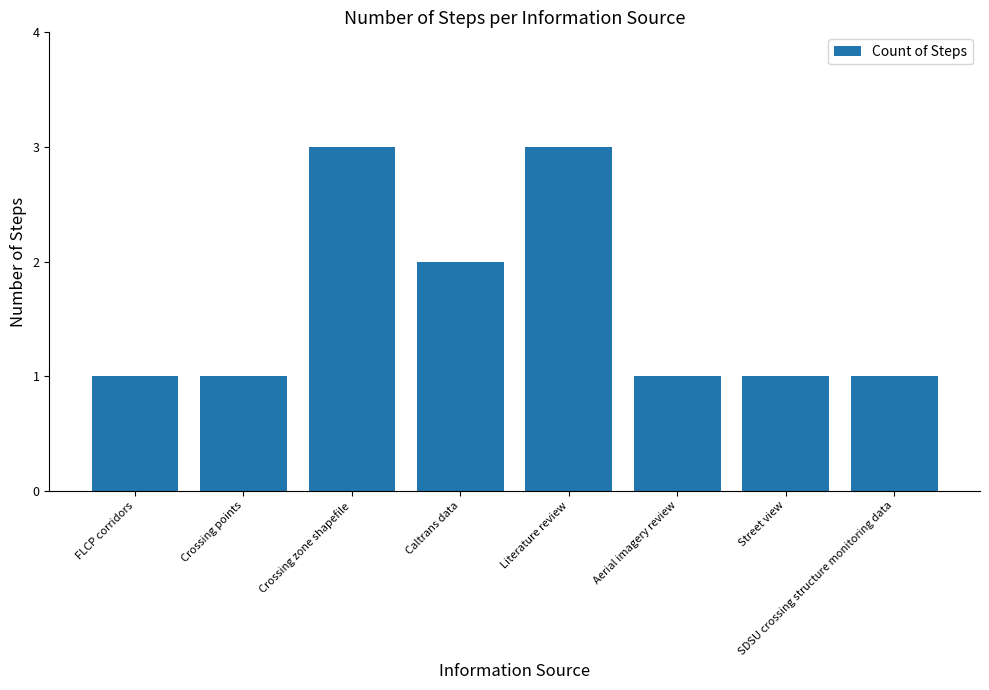

At which label is the value closest to 2?

Caltrans data